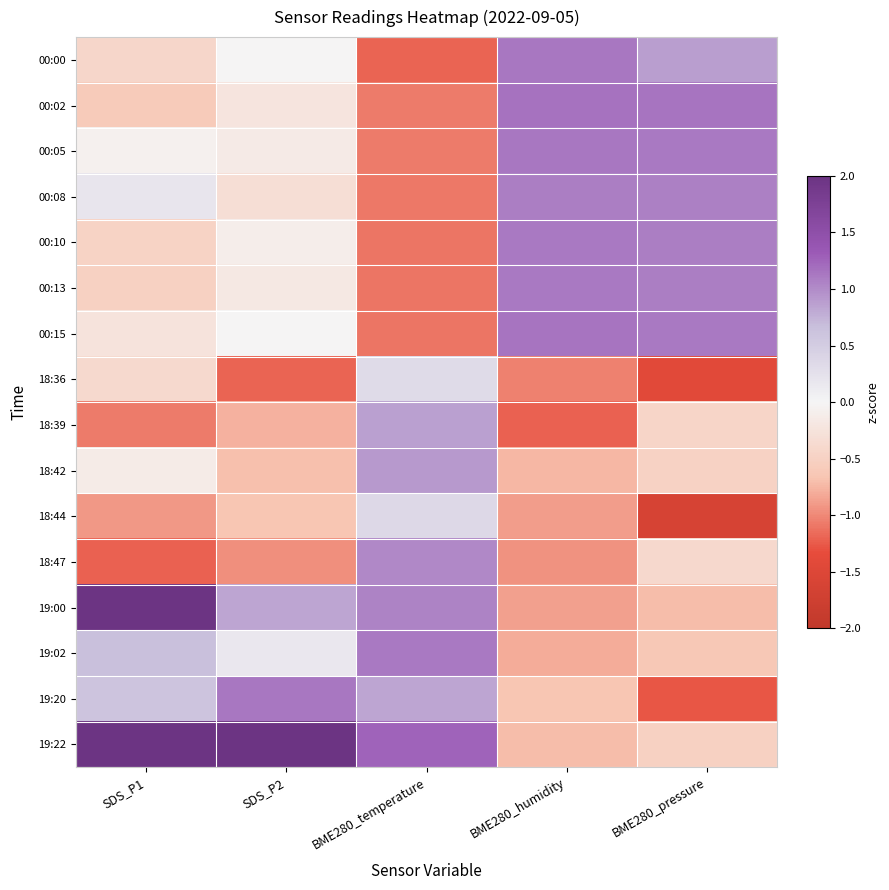

Reading left to right, list all the values displayed in this chart.

00:00: SDS_P1=-0.4	SDS_P2=-0.0	BME280_temperature=-1.2	BME280_humidity=1.1	BME280_pressure=0.9
00:02: SDS_P1=-0.6	SDS_P2=-0.2	BME280_temperature=-1.1	BME280_humidity=1.2	BME280_pressure=1.1
00:05: SDS_P1=-0.1	SDS_P2=-0.2	BME280_temperature=-1.1	BME280_humidity=1.1	BME280_pressure=1.1
00:08: SDS_P1=0.2	SDS_P2=-0.3	BME280_temperature=-1.1	BME280_humidity=1.1	BME280_pressure=1.1
00:10: SDS_P1=-0.5	SDS_P2=-0.1	BME280_temperature=-1.1	BME280_humidity=1.1	BME280_pressure=1.1
00:13: SDS_P1=-0.5	SDS_P2=-0.2	BME280_temperature=-1.1	BME280_humidity=1.1	BME280_pressure=1.1
00:15: SDS_P1=-0.2	SDS_P2=-0.0	BME280_temperature=-1.1	BME280_humidity=1.1	BME280_pressure=1.1
18:36: SDS_P1=-0.4	SDS_P2=-1.2	BME280_temperature=0.3	BME280_humidity=-1.0	BME280_pressure=-1.4
18:39: SDS_P1=-1.1	SDS_P2=-0.8	BME280_temperature=0.9	BME280_humidity=-1.2	BME280_pressure=-0.4
18:42: SDS_P1=-0.1	SDS_P2=-0.7	BME280_temperature=0.9	BME280_humidity=-0.7	BME280_pressure=-0.5
18:44: SDS_P1=-0.9	SDS_P2=-0.7	BME280_temperature=0.4	BME280_humidity=-0.9	BME280_pressure=-1.6
18:47: SDS_P1=-1.2	SDS_P2=-1.0	BME280_temperature=1.0	BME280_humidity=-1.0	BME280_pressure=-0.4
19:00: SDS_P1=2.2	SDS_P2=0.8	BME280_temperature=1.1	BME280_humidity=-0.9	BME280_pressure=-0.7
19:02: SDS_P1=0.7	SDS_P2=0.2	BME280_temperature=1.1	BME280_humidity=-0.8	BME280_pressure=-0.6
19:20: SDS_P1=0.6	SDS_P2=1.1	BME280_temperature=0.8	BME280_humidity=-0.7	BME280_pressure=-1.3
19:22: SDS_P1=2.4	SDS_P2=3.1	BME280_temperature=1.3	BME280_humidity=-0.7	BME280_pressure=-0.5